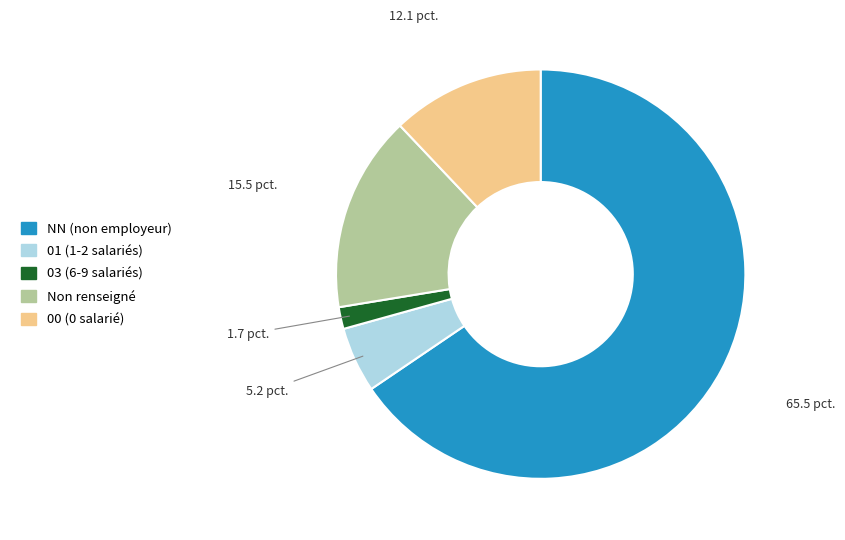

Is the sum of Non renseigné and 03 (6-9 salariés) greater than half?

No